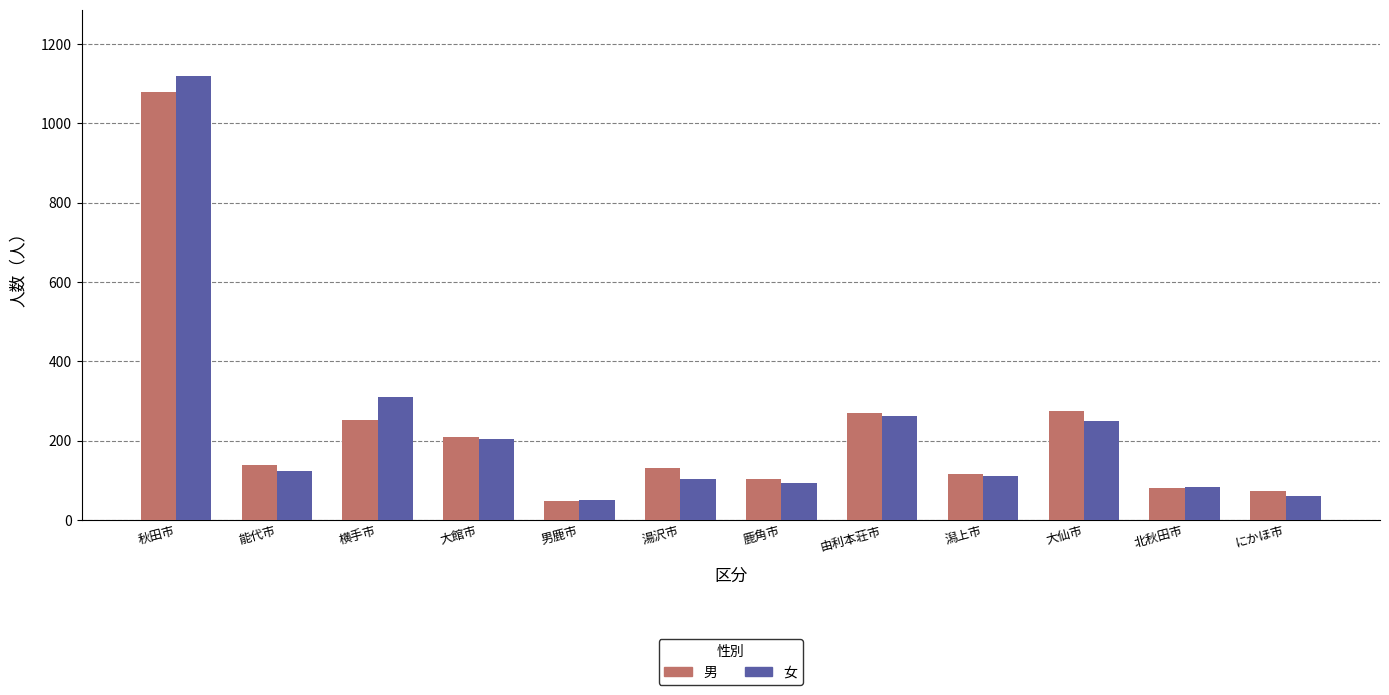

What is the spread (max minus min) of values at 秋田市?

40